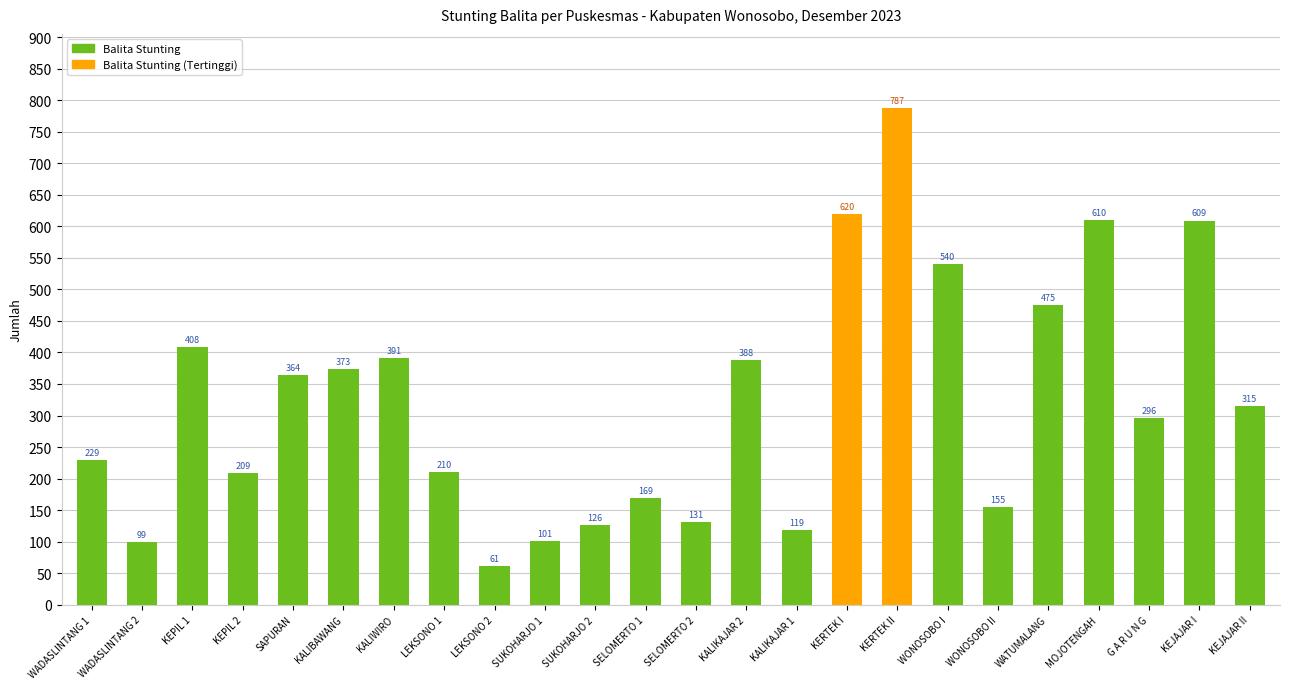

Reading left to right, transcribe all the data shown in this chart.

229	99	408	209	364	373	391	210	61	101	126	169	131	388	119	620	787	540	155	475	610	296	609	315